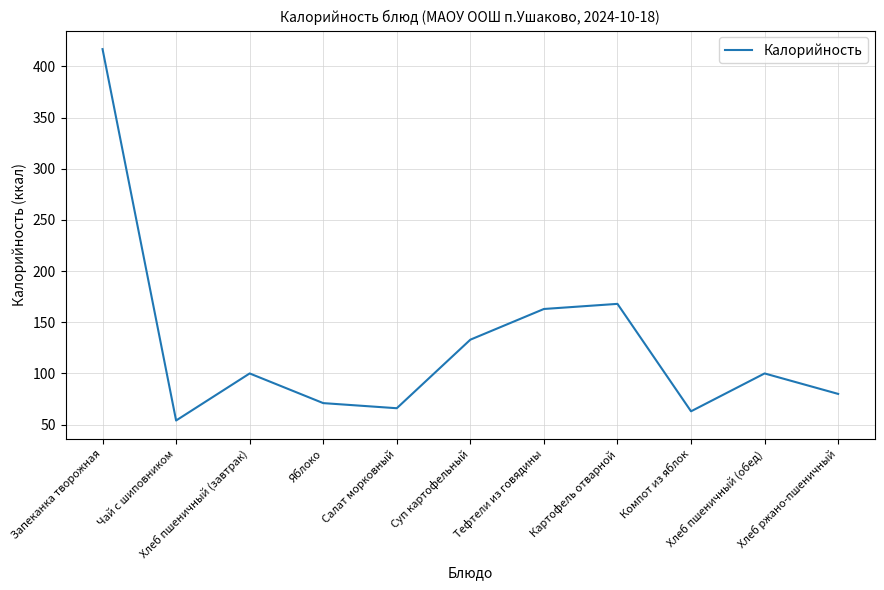

Which category has the lowest value across all series?

Чай с шиповником